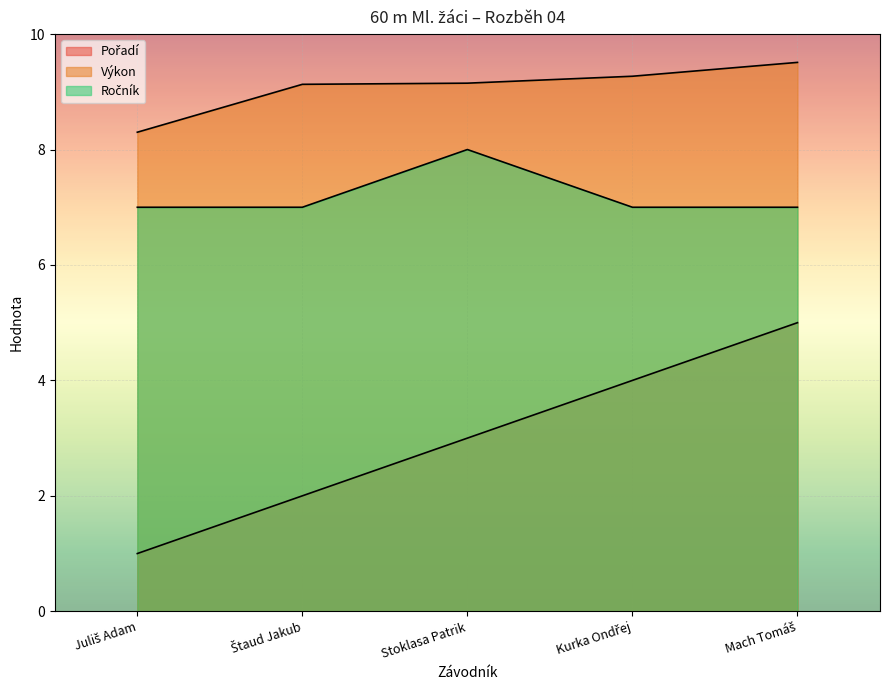

List the series in order of their peak value, highest first.

Výkon, Ročník, Pořadí